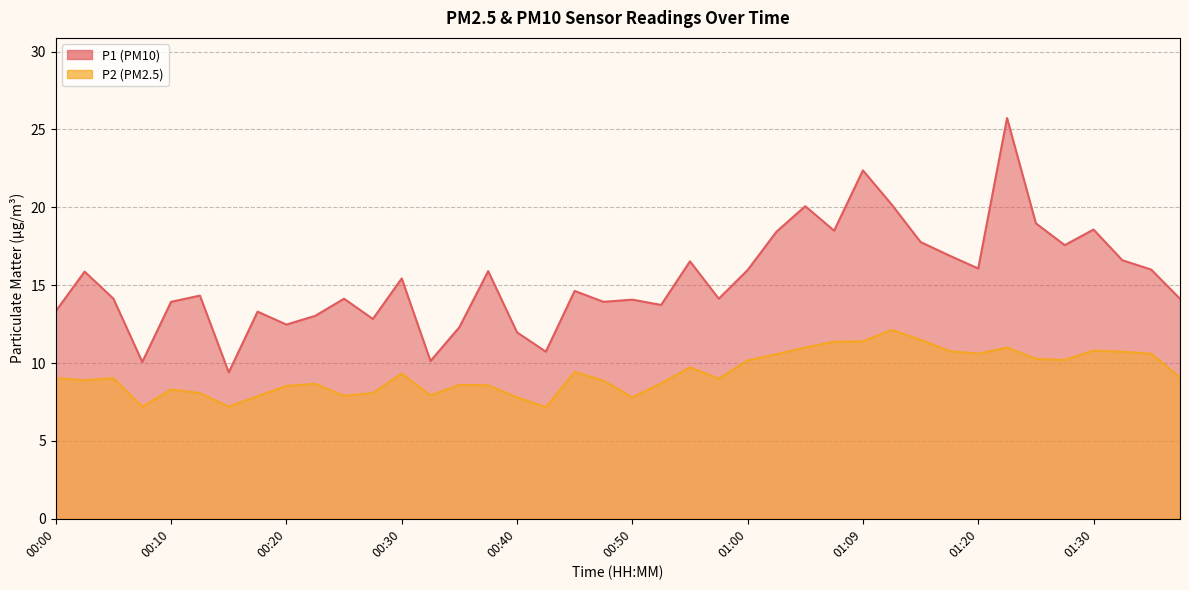

Which series has the largest range (max minus min)?

P1